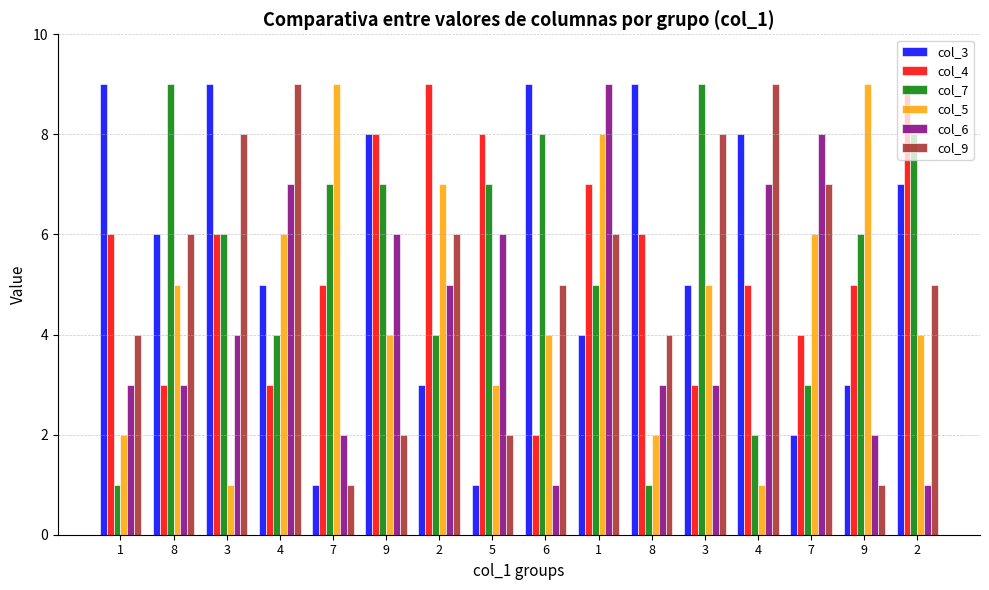

What is the value of the col_3 bar at the 3rd from the left?

9